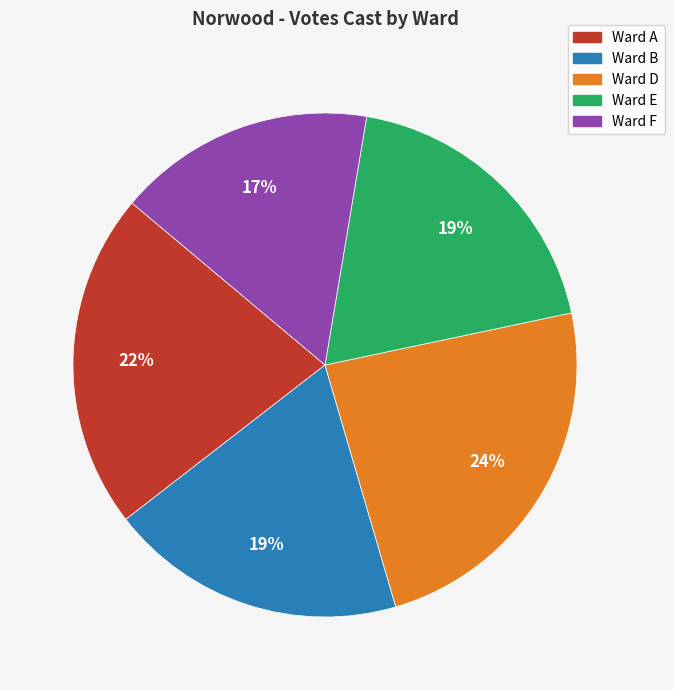

How many segments does this pie chart have?

5